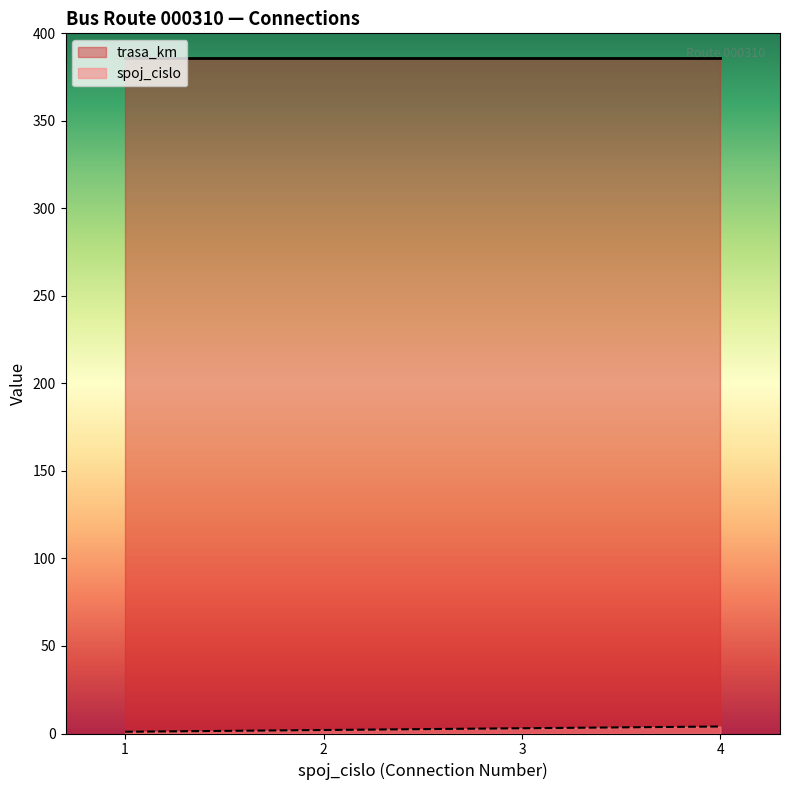

The chart shows a value of 4 at 4. True or false?

True